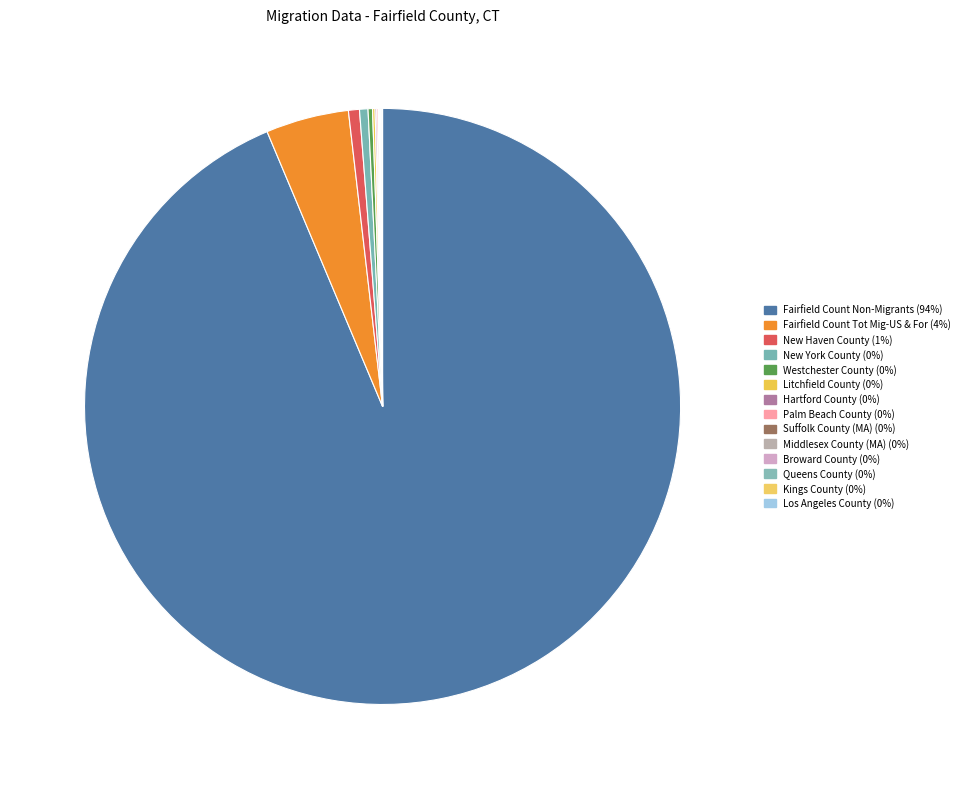

Which has a higher value, Broward County or Fairfield Count Non-Migrants?

Fairfield Count Non-Migrants